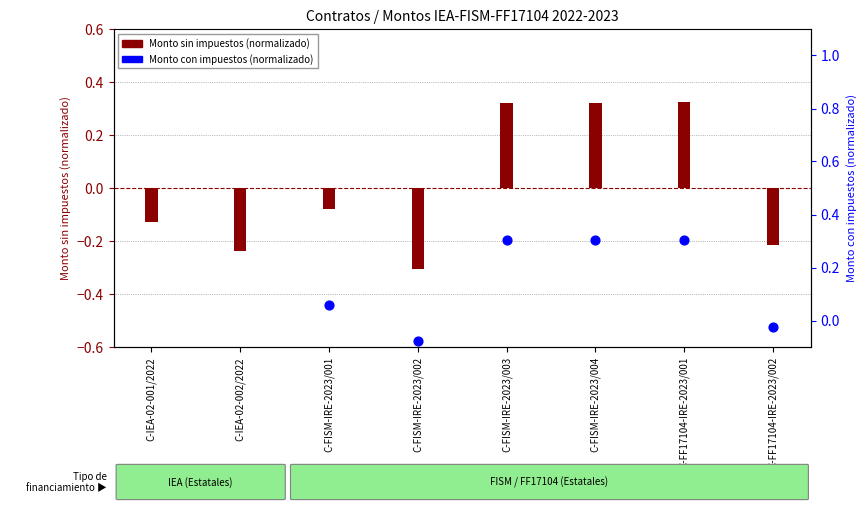

What are all the series names shown in the legend?

Monto sin impuestos (normalizado), Monto con impuestos (normalizado)